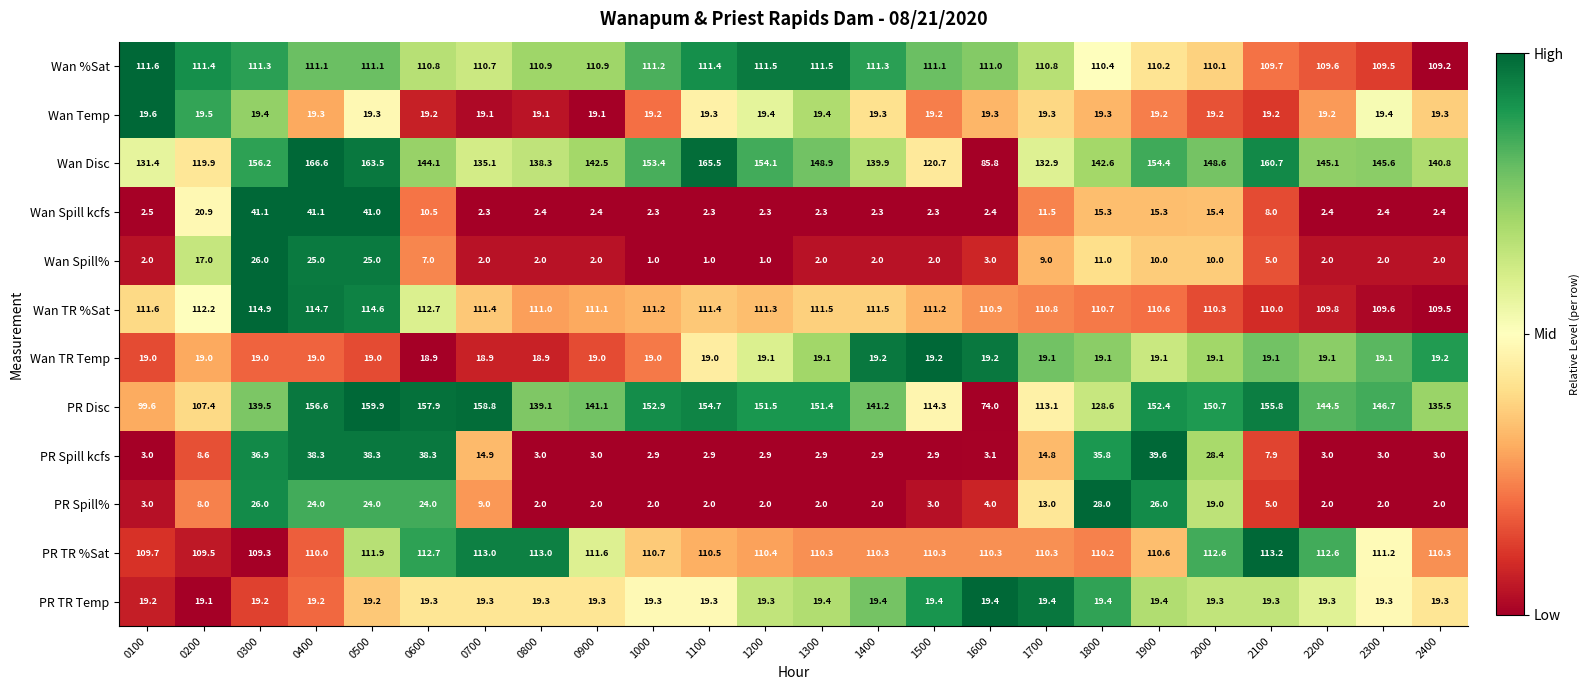

Rank the series at 0500 from highest to lowest value.

Wan Disc, PR Disc, Wan TR %Sat, PR TR %Sat, Wan %Sat, Wan Spill kcfs, PR Spill kcfs, Wan Spill%, PR Spill%, Wan Temp, PR TR Temp, Wan TR Temp